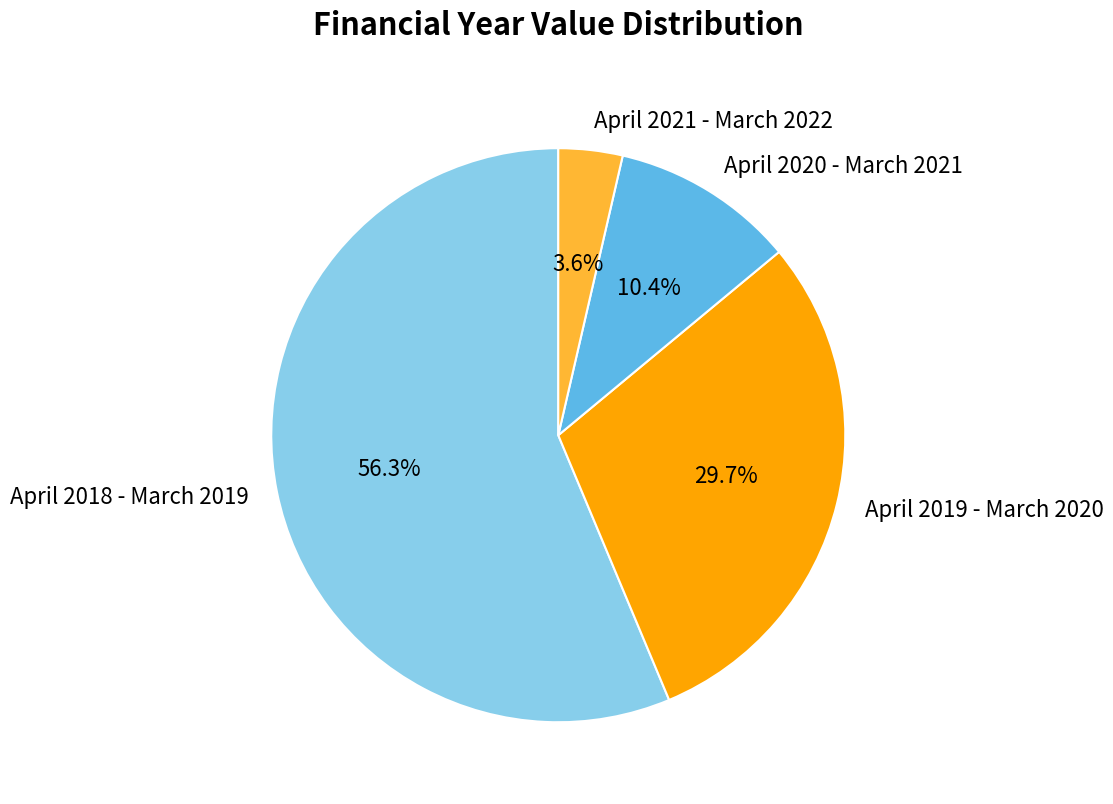

To the nearest percent, what percentage of the pie is April 2021 - March 2022?

4%